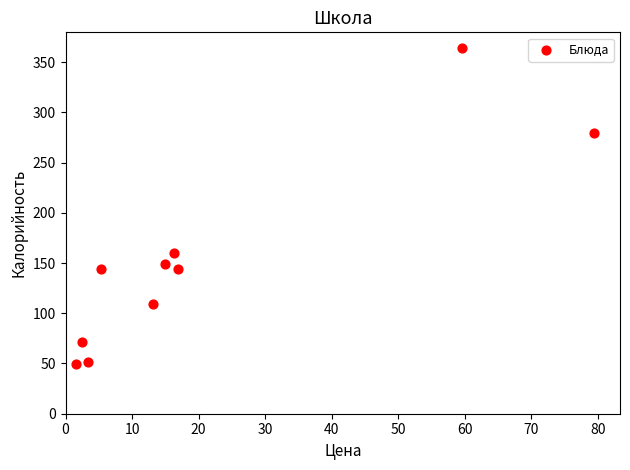

What is the range of Y values (max minus min)?

314.3